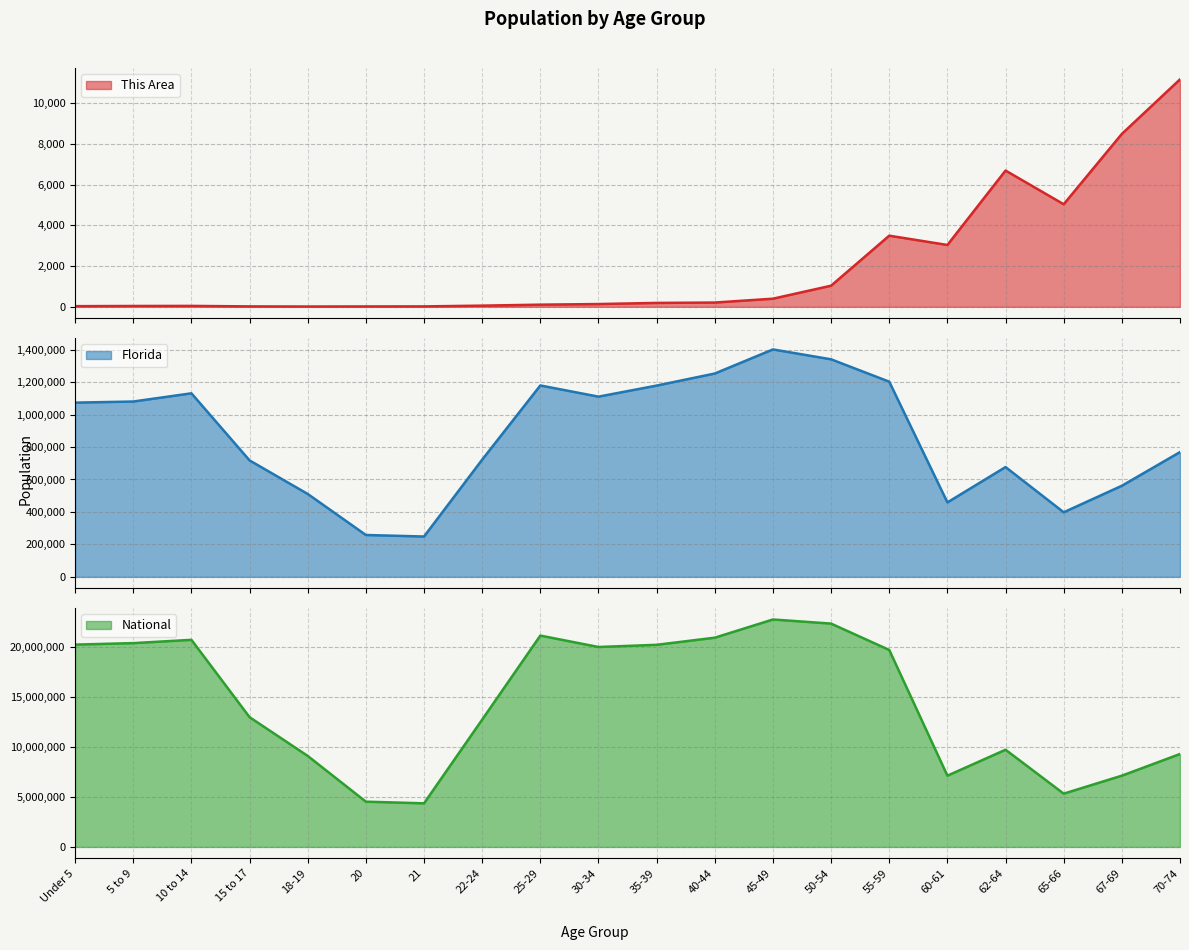

True or false: This Area and Florida intersect in this chart.

False